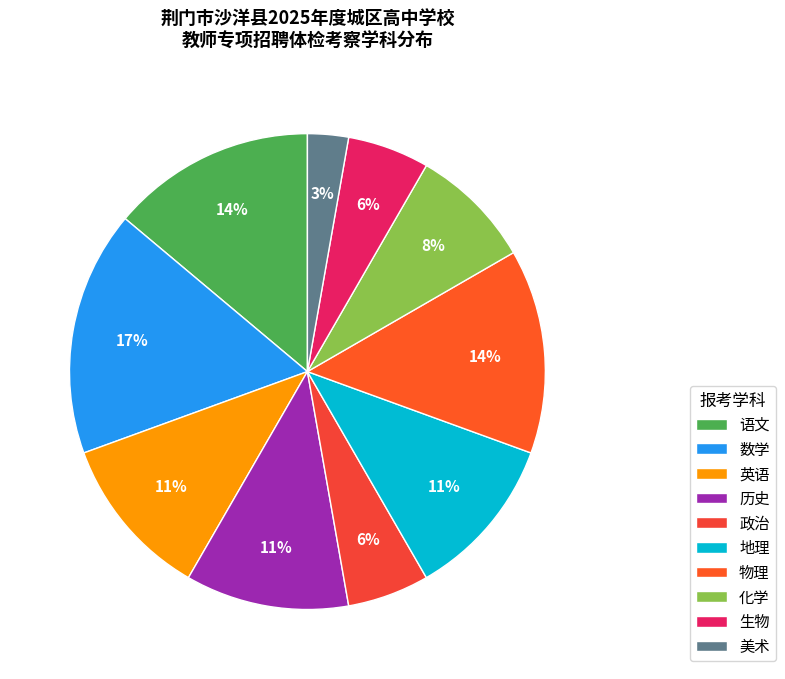

What portion of the pie excludes 化学?

91.7%